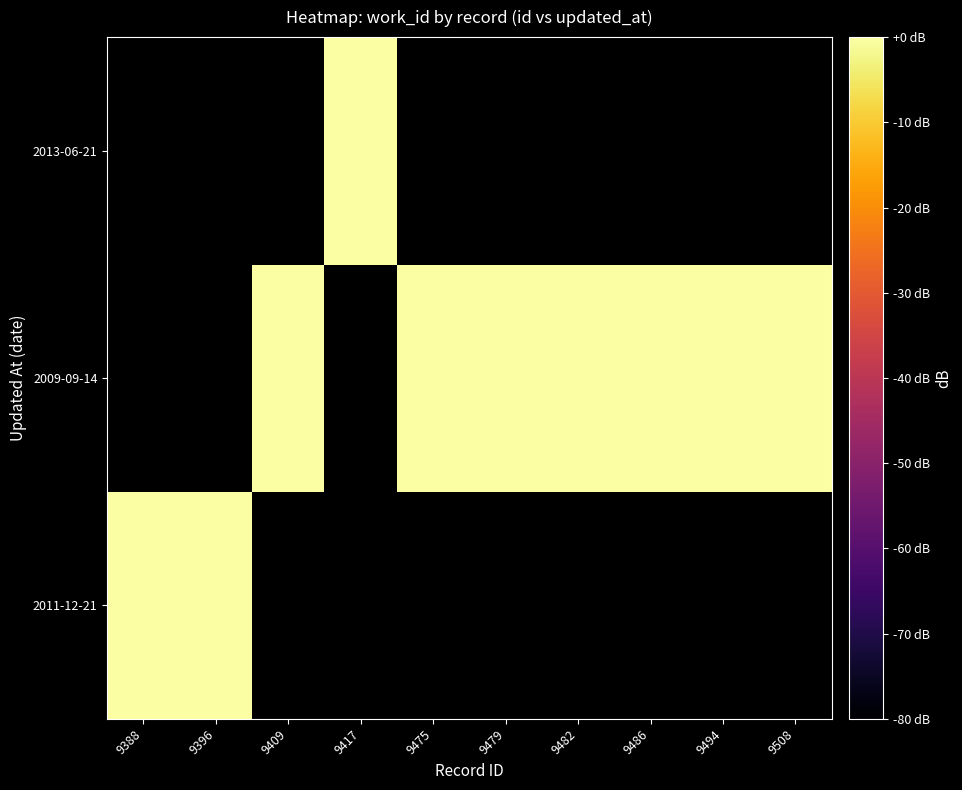

Rank the series by their maximum value, from lowest to highest.

2011-12-21, 2009-09-14, 2013-06-21